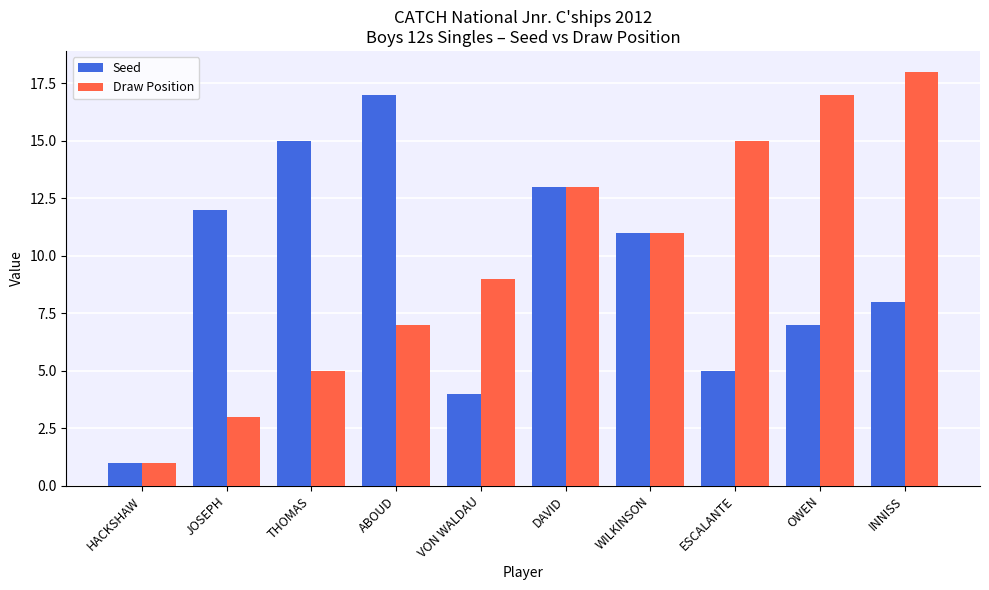

Count the number of data series in this chart.

2